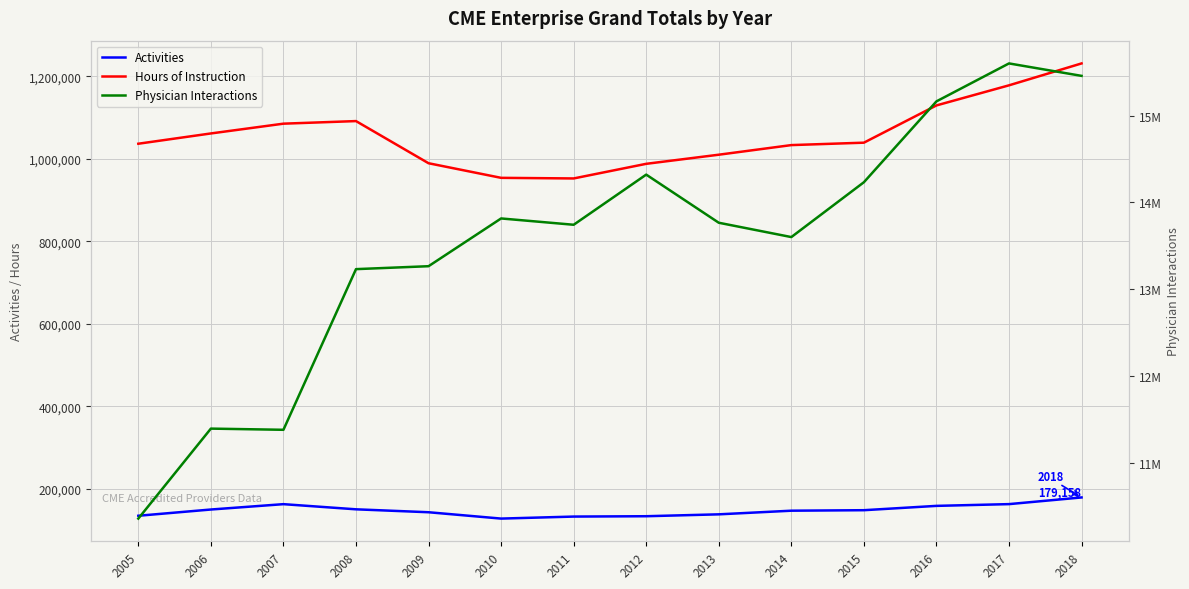

What value does the Hours of Instruction series have at 2005?

1036930